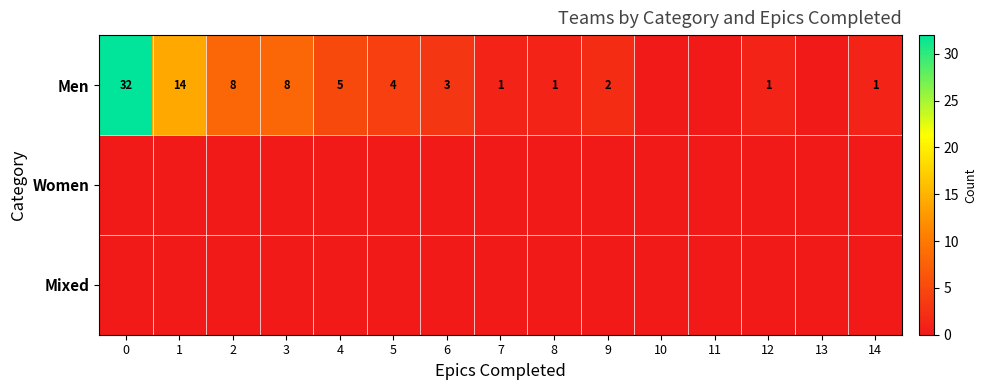

The Men series shows 2 at 8. True or false?

False